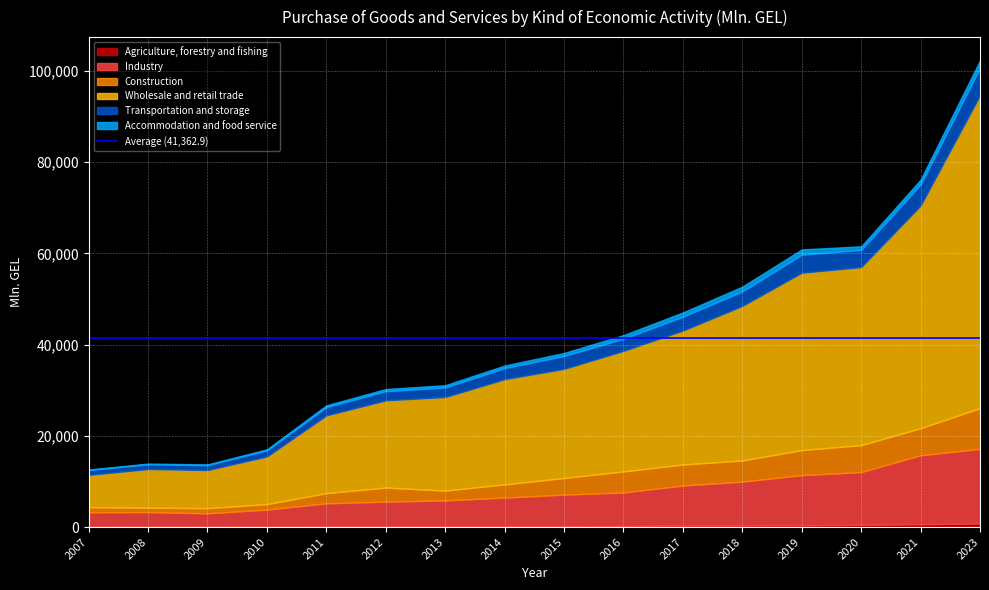

Read the Accommodation and food service value at 2023.

1592.3